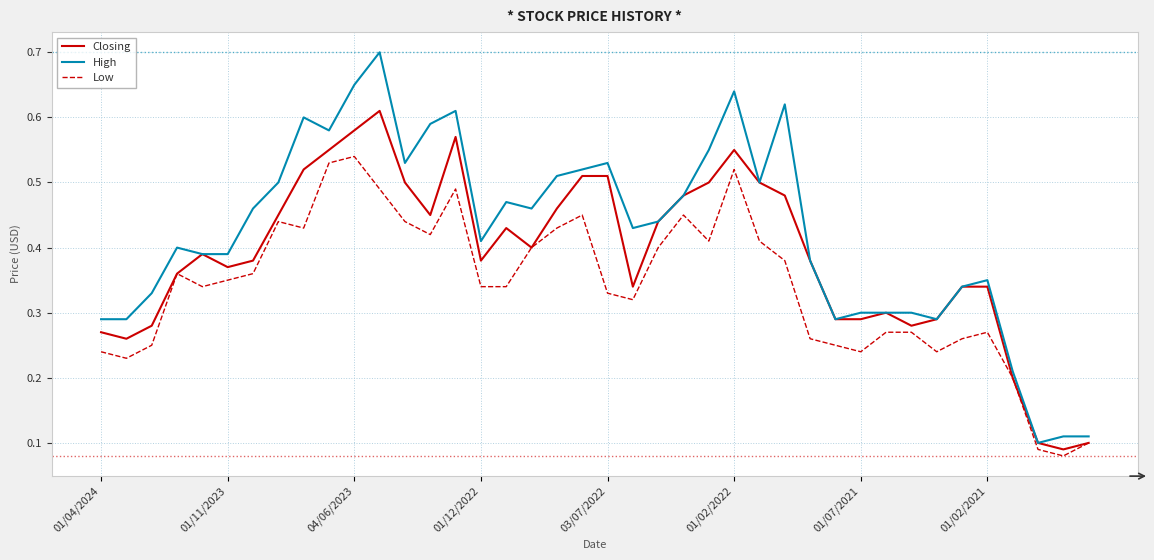

Which series has the largest total across all categories?

High